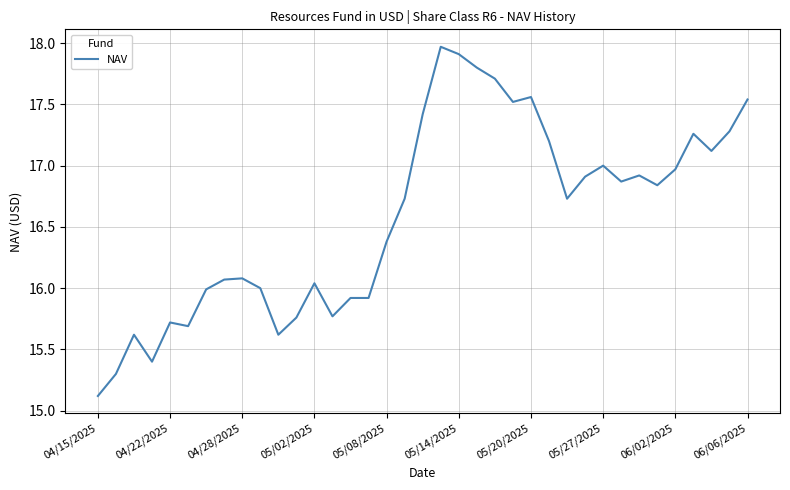

What is the smallest value displayed?

15.1